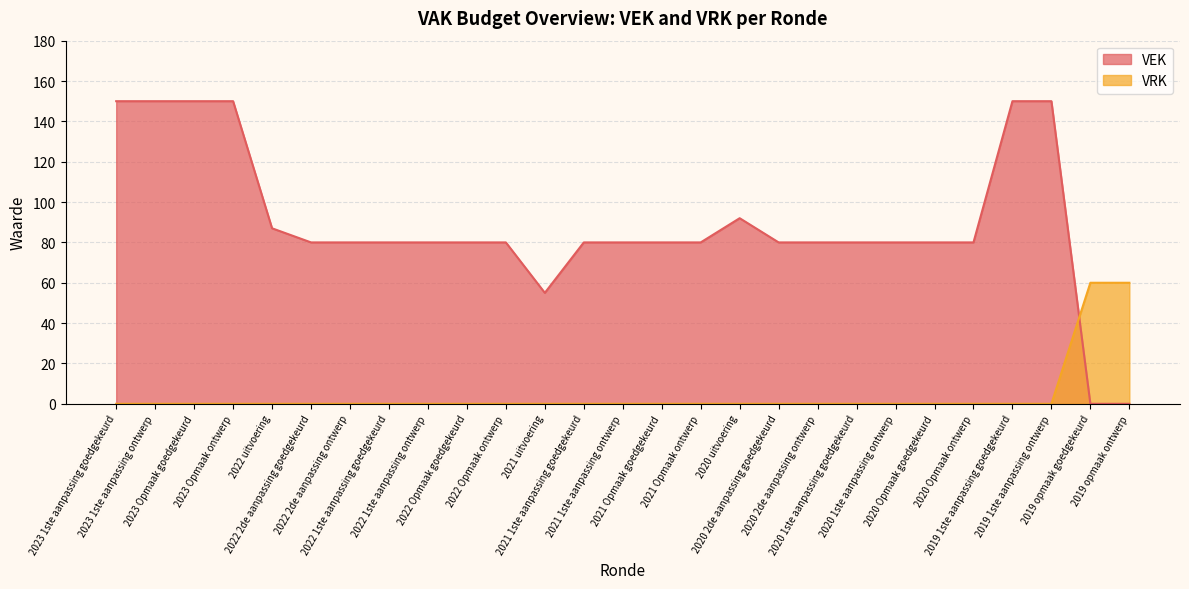

Rank the categories by VRK value from highest to lowest.

2019 opmaak goedgekeurd, 2019 opmaak ontwerp, 2023 1ste aanpassing goedgekeurd, 2023 1ste aanpassing ontwerp, 2023 Opmaak goedgekeurd, 2023 Opmaak ontwerp, 2022 uitvoering, 2022 2de aanpassing goedgekeurd, 2022 2de aanpassing ontwerp, 2022 1ste aanpassing goedgekeurd, 2022 1ste aanpassing ontwerp, 2022 Opmaak goedgekeurd, 2022 Opmaak ontwerp, 2021 uitvoering, 2021 1ste aanpassing goedgekeurd, 2021 1ste aanpassing ontwerp, 2021 Opmaak goedgekeurd, 2021 Opmaak ontwerp, 2020 uitvoering, 2020 2de aanpassing goedgekeurd, 2020 2de aanpassing ontwerp, 2020 1ste aanpassing goedgekeurd, 2020 1ste aanpassing ontwerp, 2020 Opmaak goedgekeurd, 2020 Opmaak ontwerp, 2019 1ste aanpassing goedgekeurd, 2019 1ste aanpassing ontwerp